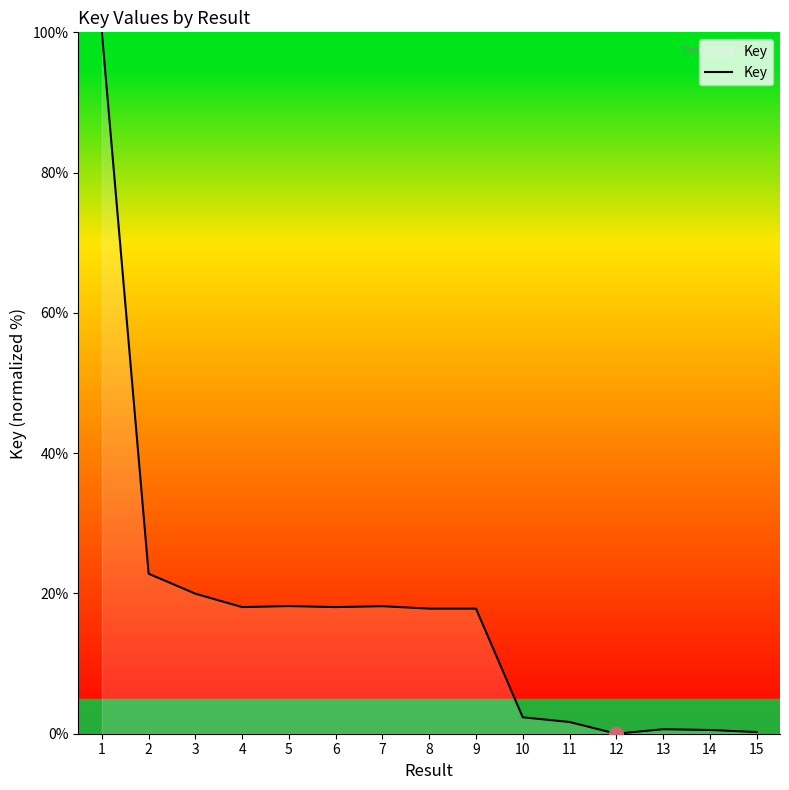

What is the change in value from 3 to 10?

-17.6